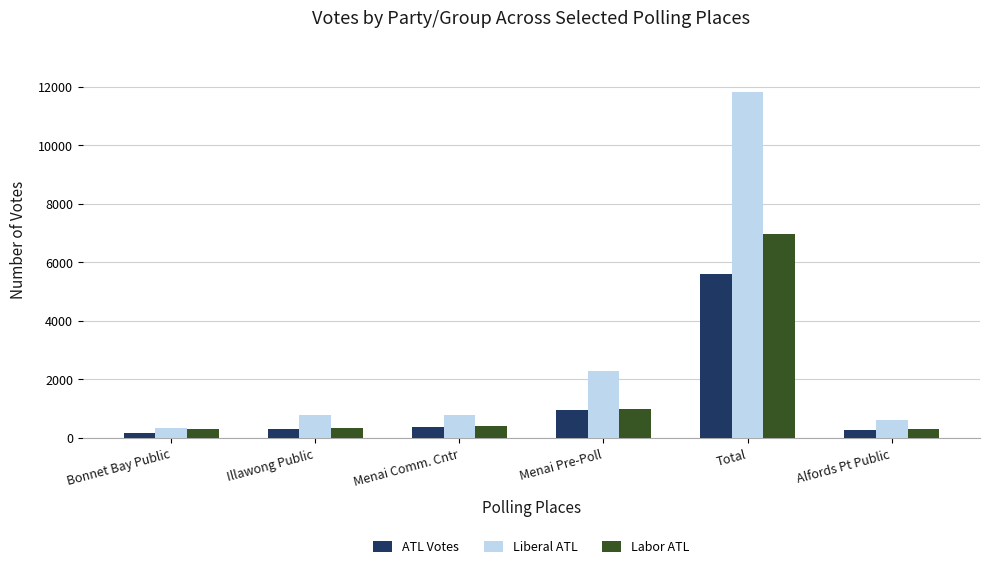

What is the value of the Labor ATL bar at the 5th from the left?

6979